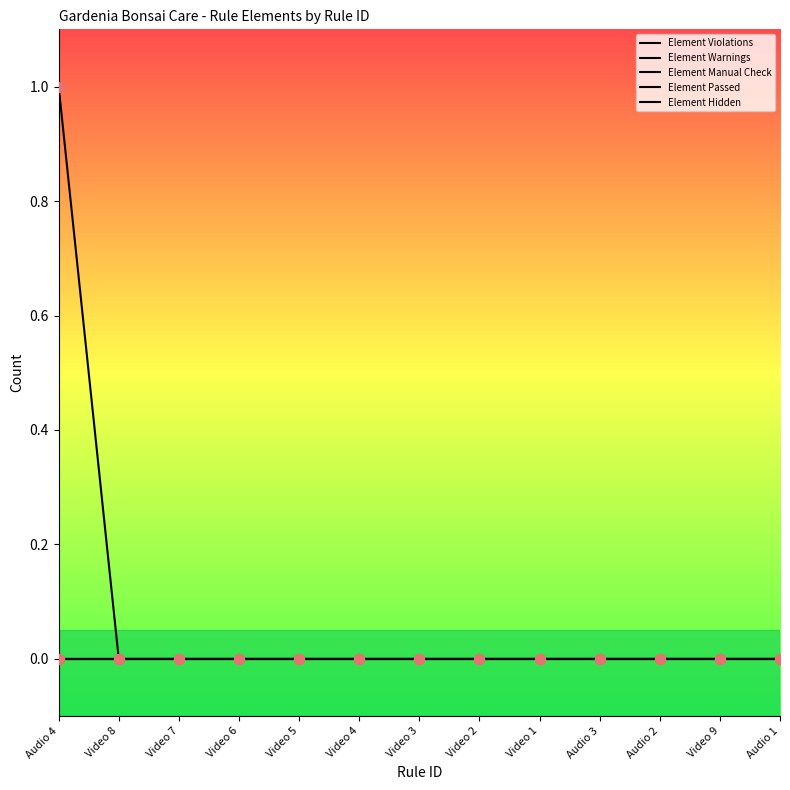

At which category is the sum across all series the highest?

Audio 4